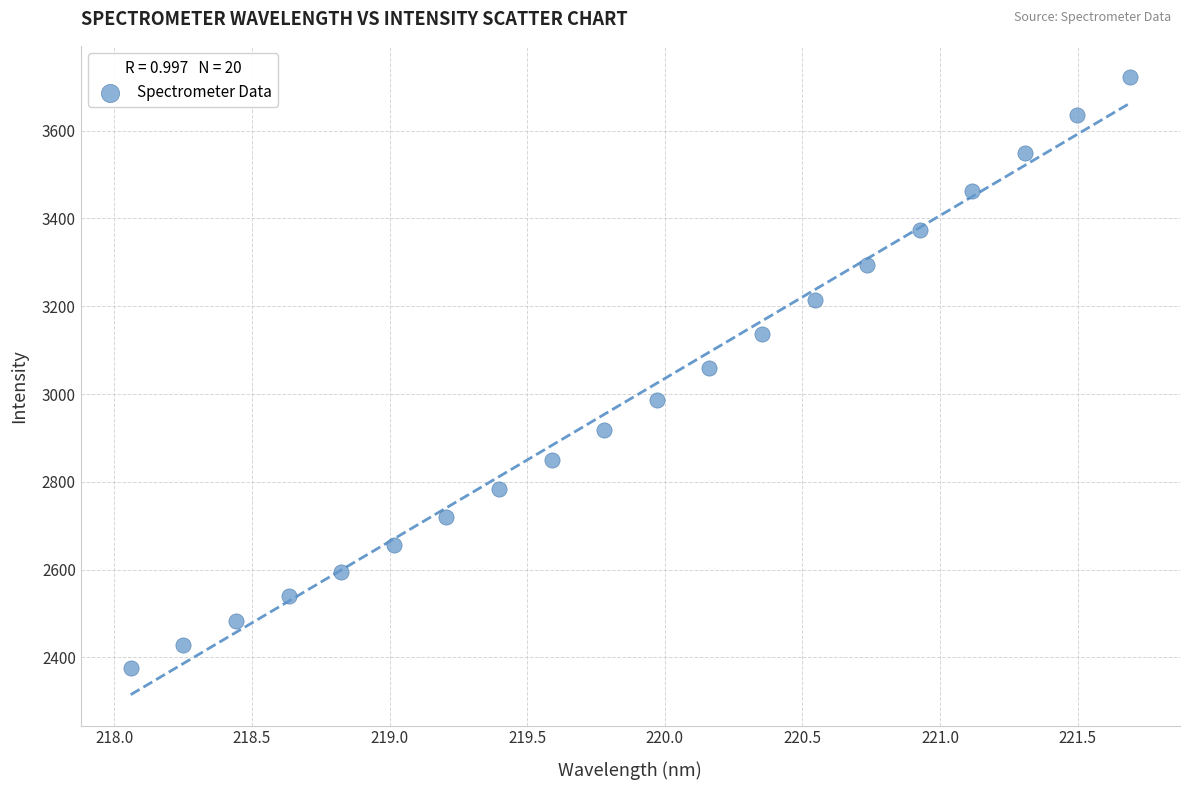

What is the range of X values (max minus min)?

3.6